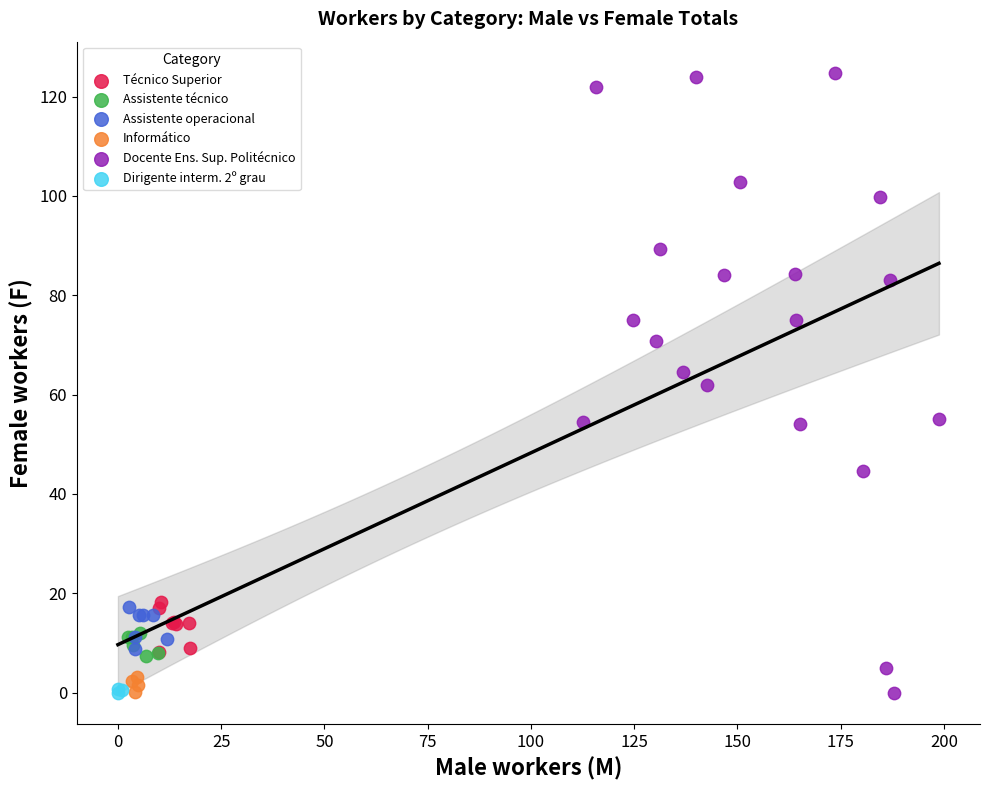

Which series has the widest spread of Y values?

Docente Ens. Sup. Politécnico